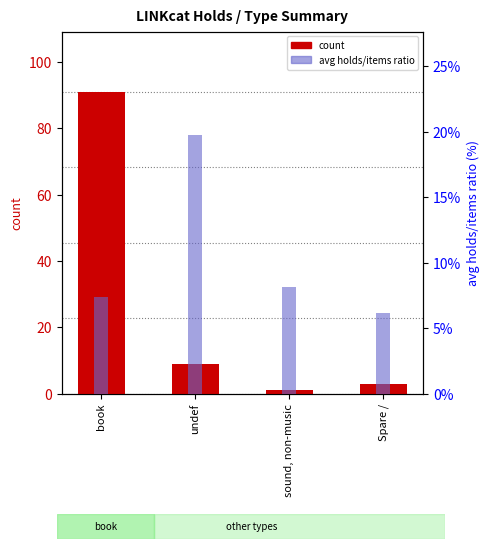

What is the difference between the maximum and minimum values in the count series?

90.0